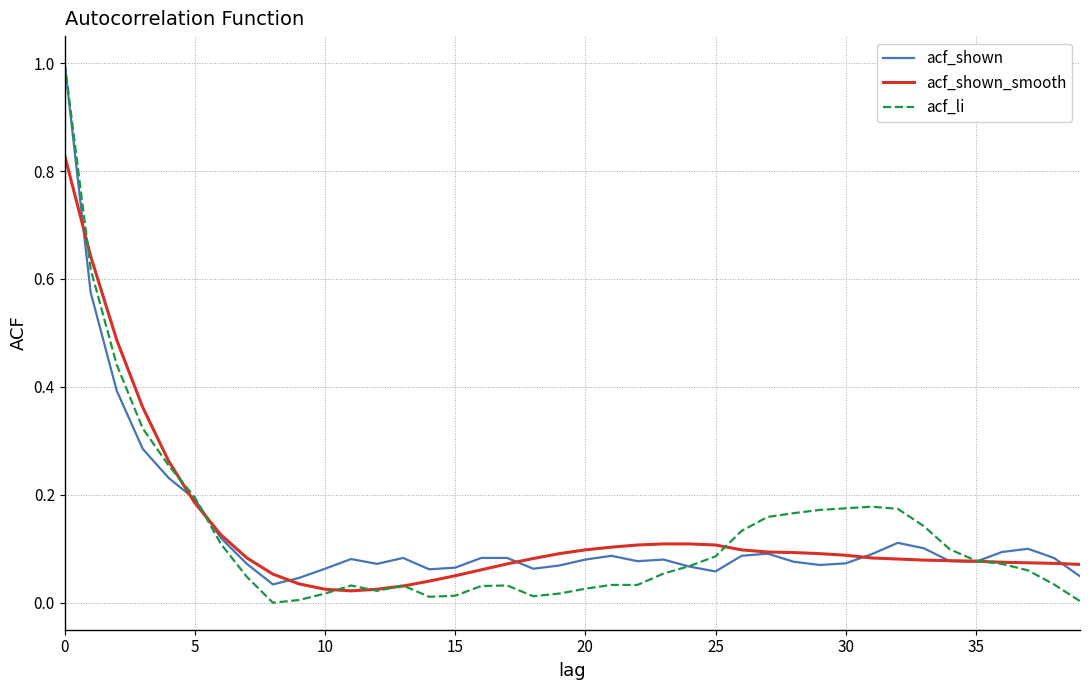

What is the highest value of the acf_shown series?

1.0